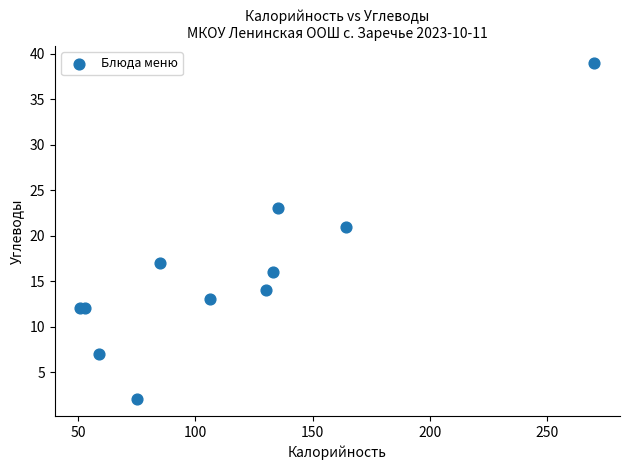

What Y value in the scatter plot is closest to 20?

21